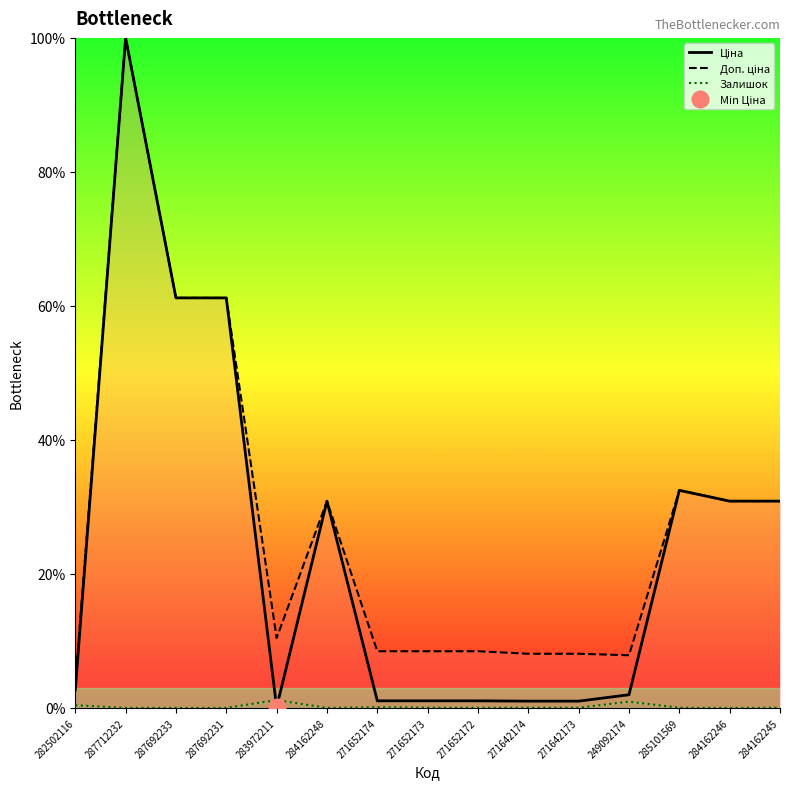

List the labels in order of Доп. ціна value, smallest first.

282502116, 249092174, 271642174, 271642173, 271652174, 271652173, 271652172, 283972211, 284162248, 284162246, 284162245, 285101569, 287692233, 287692231, 287712232